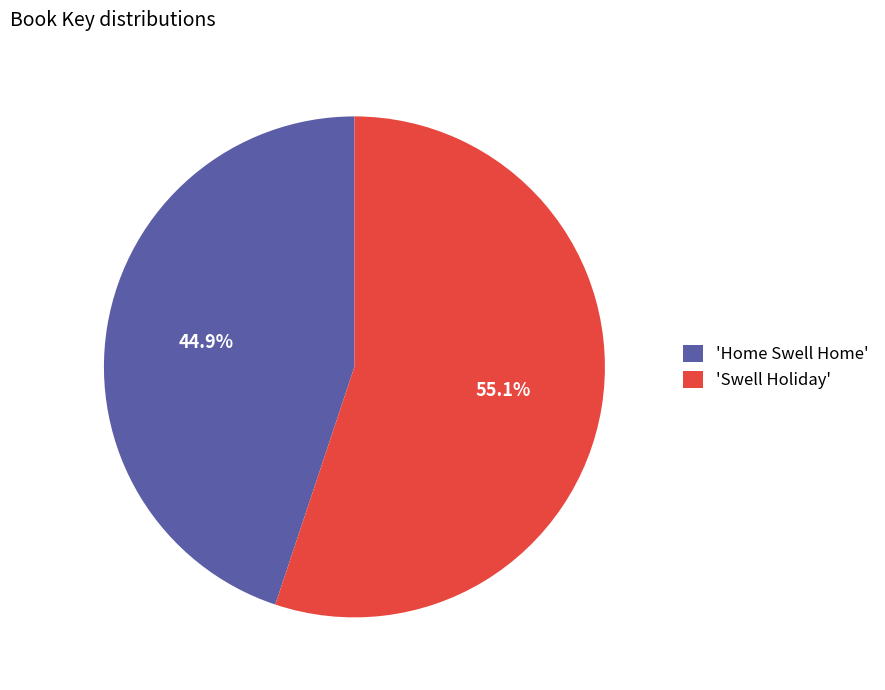

Does 'Home Swell Home' represent more than half of the total?

No